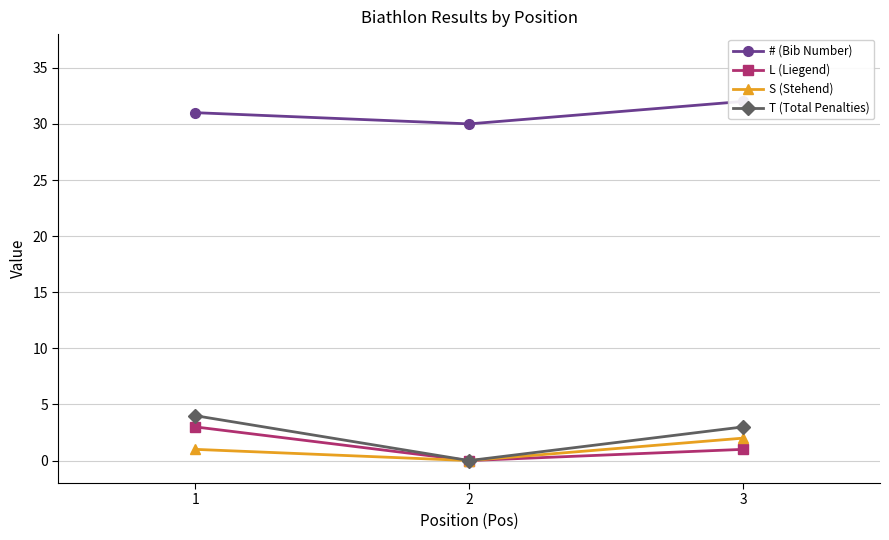

How many data points does each series have?

3